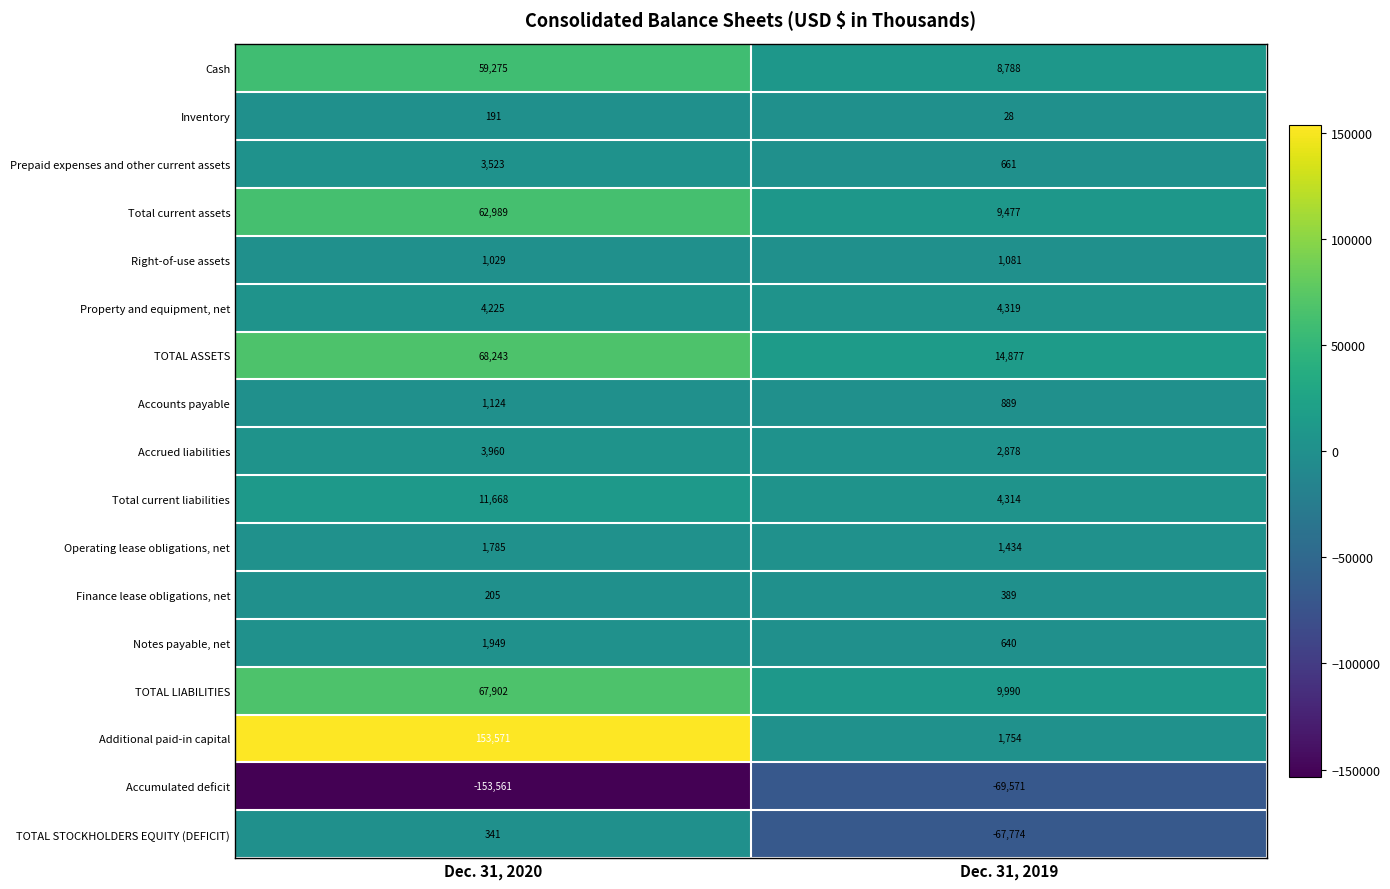

Which series changed the most between Dec. 31, 2020 and Dec. 31, 2019?

Additional paid-in capital